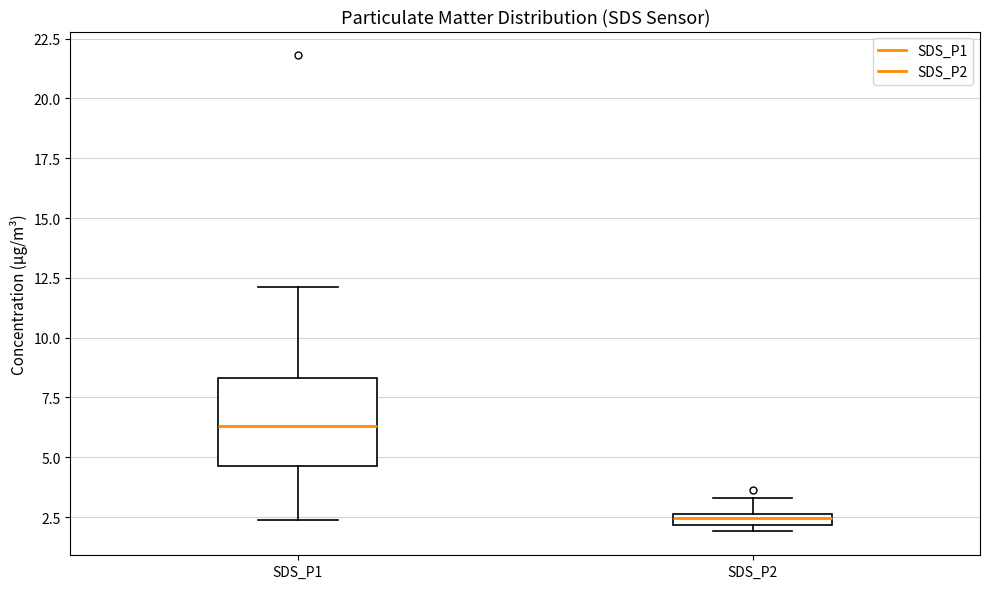

Where is the lower edge of the box for SDS_P2 on the y-axis? The values are not printed on the chart, so give them approximately, as read against the axis.

2.0